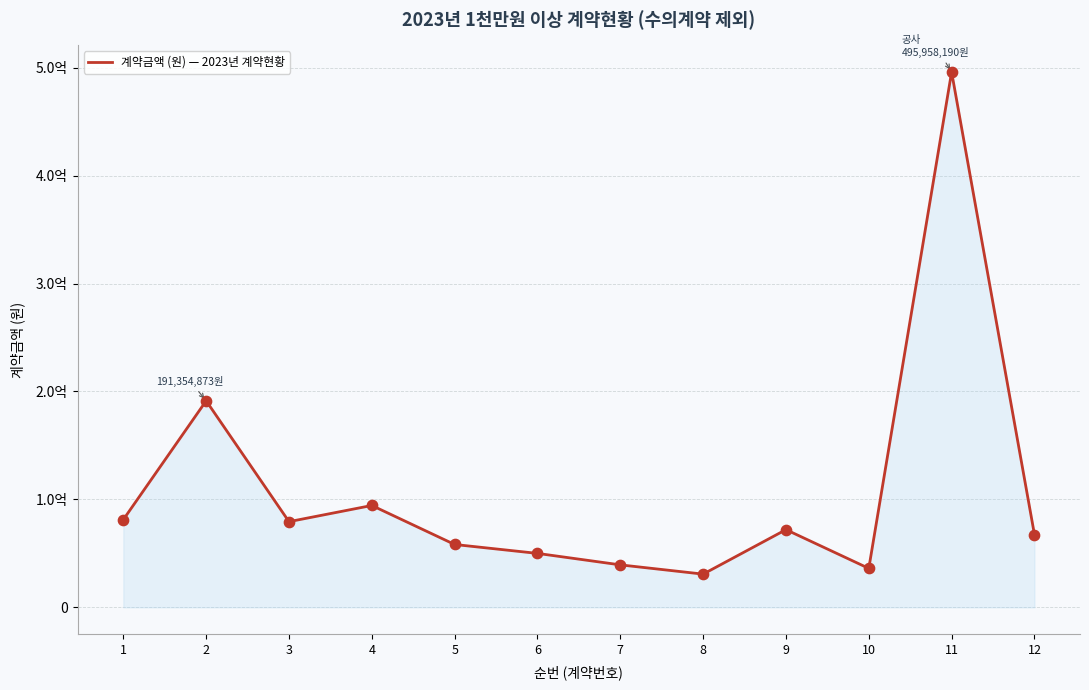

Approximately how many times larger is the value at 8 compared to 9?

0.4